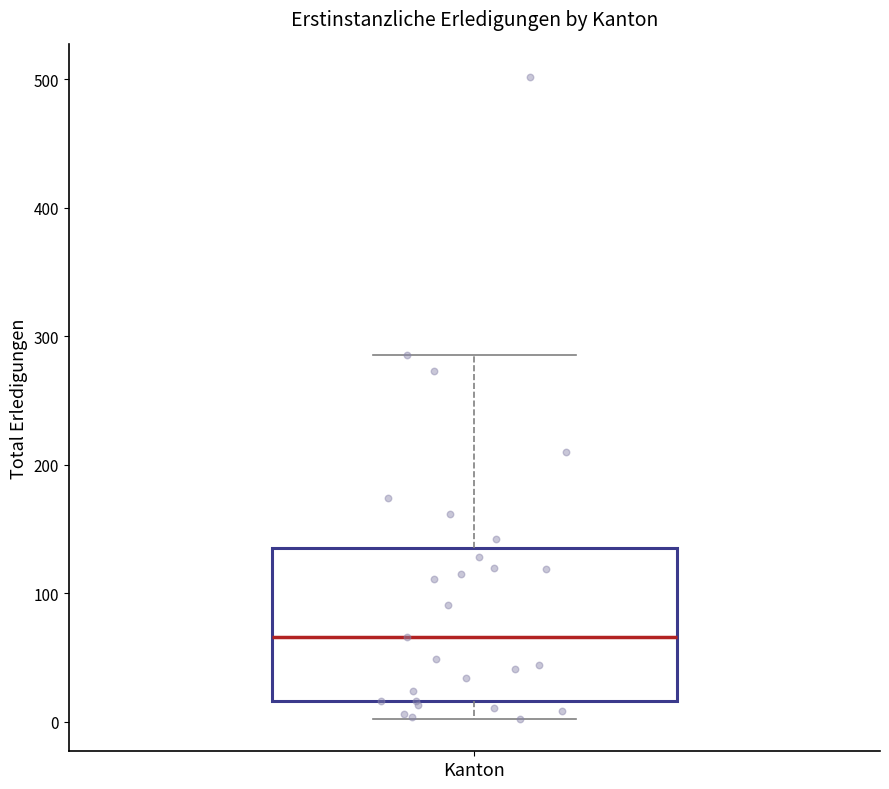

Transcribe this box plot: give where the median line is, the range the box spans, and where the two whiskers end, as read against the y-axis. The values are not printed on the chart, so give them approximately, as read against the axis.

median 70, box 20 to 140, whiskers 0 to 290